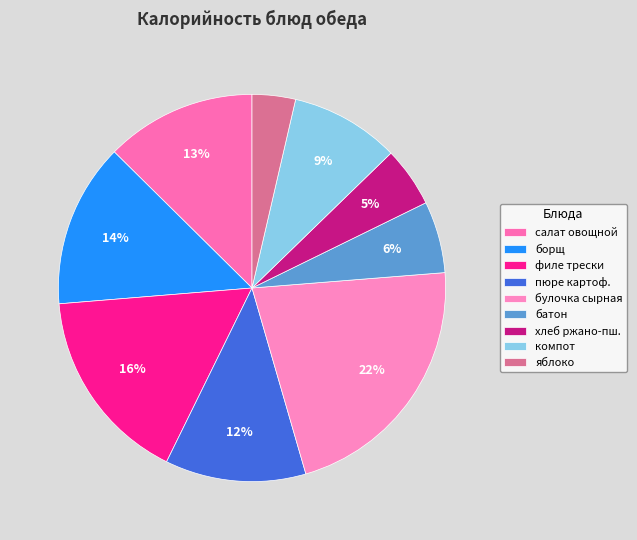

How many segments does this pie chart have?

9